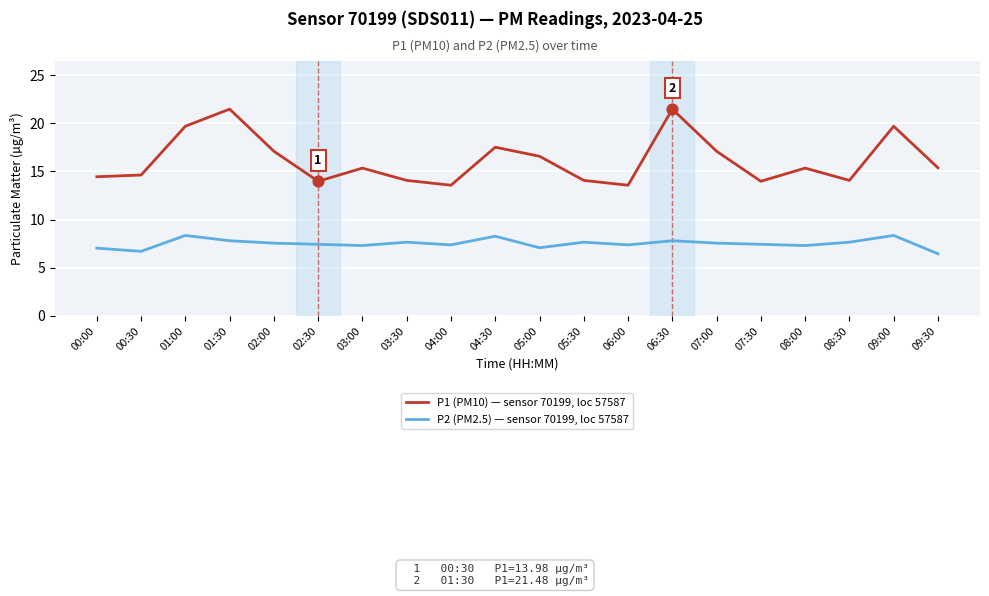

What is the spread (max minus min) of values at 03:30?

6.4